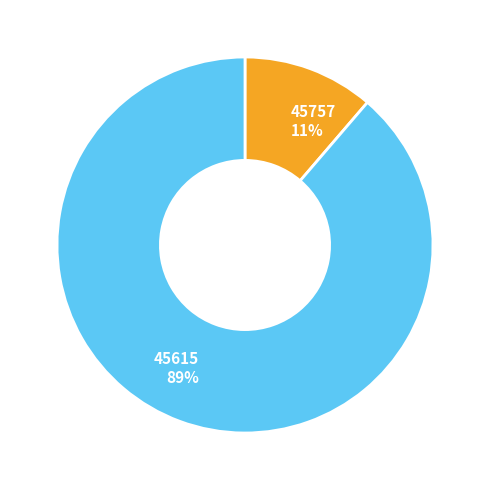

Rank the categories by value from lowest to highest.

45757, 45615